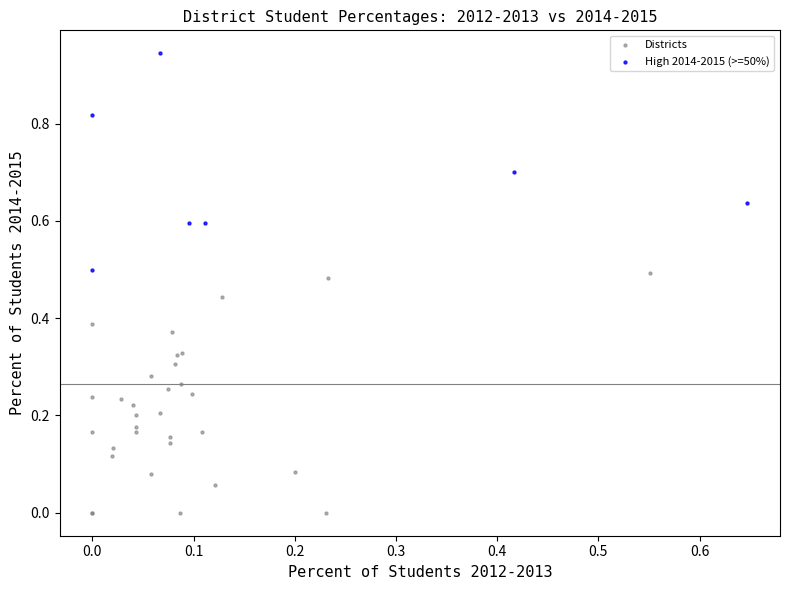

What are all the series names shown in the legend?

Districts, High 2014-2015 (>=50%)